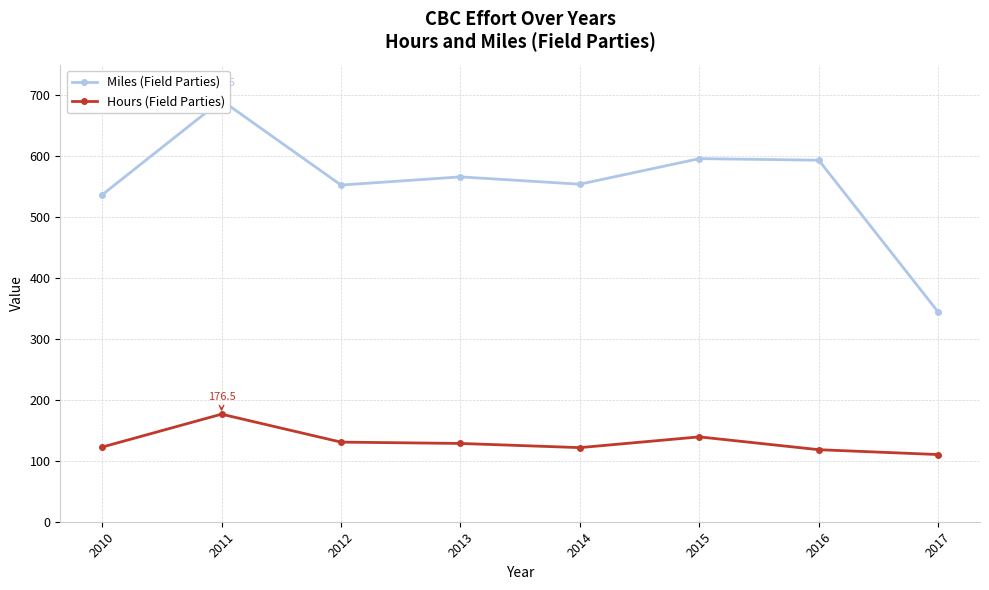

Which category has the highest value in the Miles (Field Parties) series?

2011